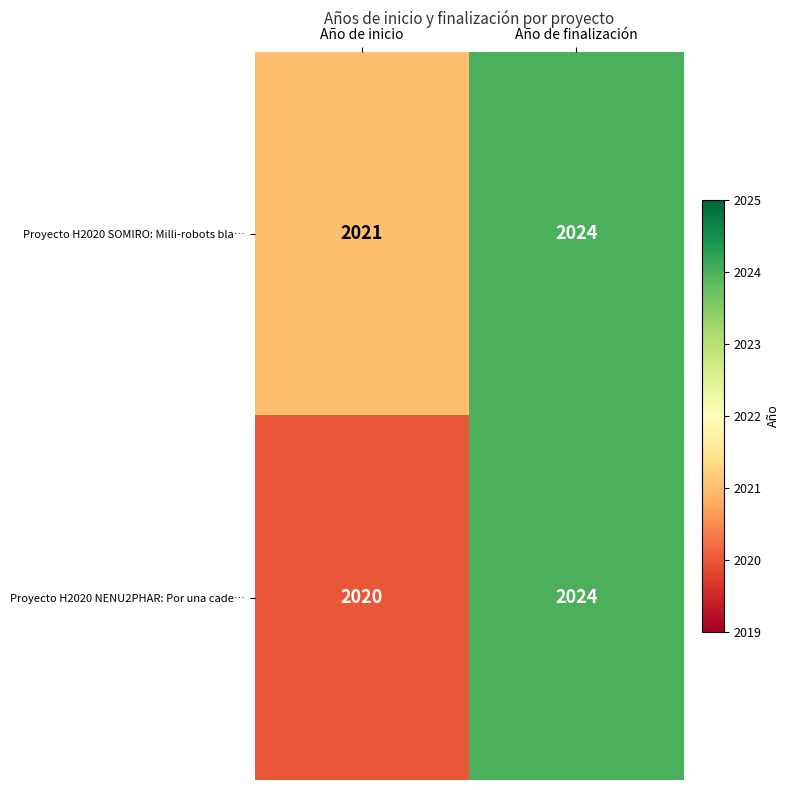

Reading right to left, extract all data points from this chart.

Proyecto H2020 SOMIRO: Milli-robots bla…: 2024	2021
Proyecto H2020 NENU2PHAR: Por una cade…: 2024	2020